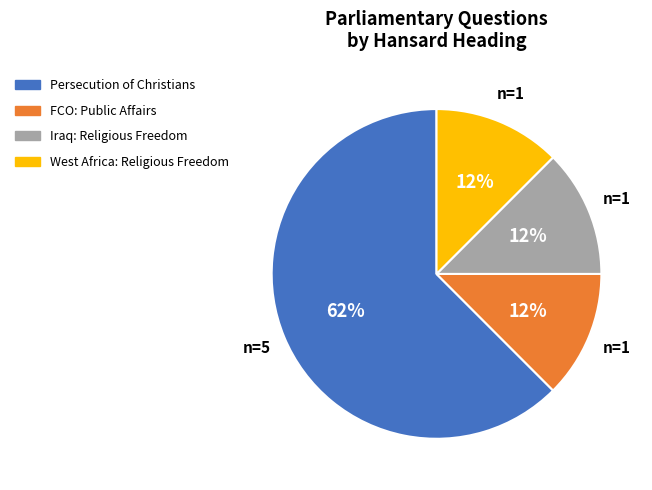

What is the largest slice in the pie chart?

Persecution of Christians